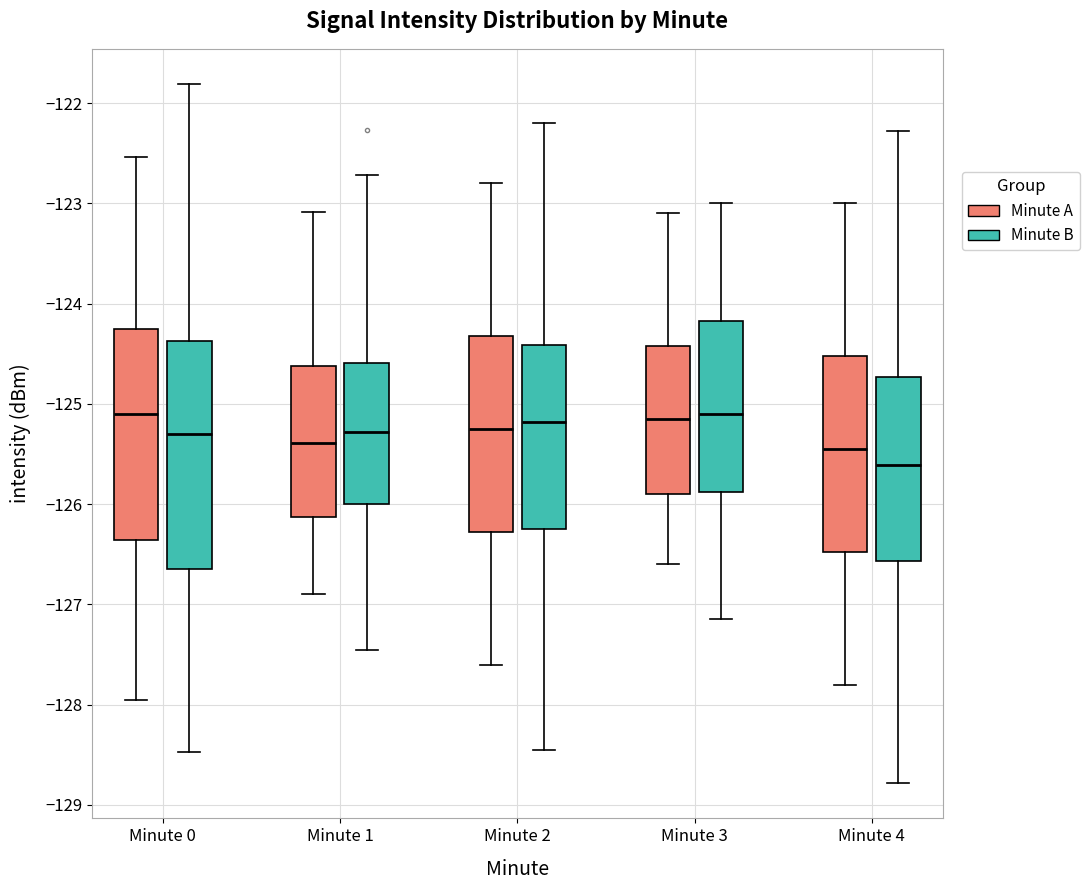

Which box is the tallest, from its lower edge to its upper edge?

Minute 0 (Minute B)